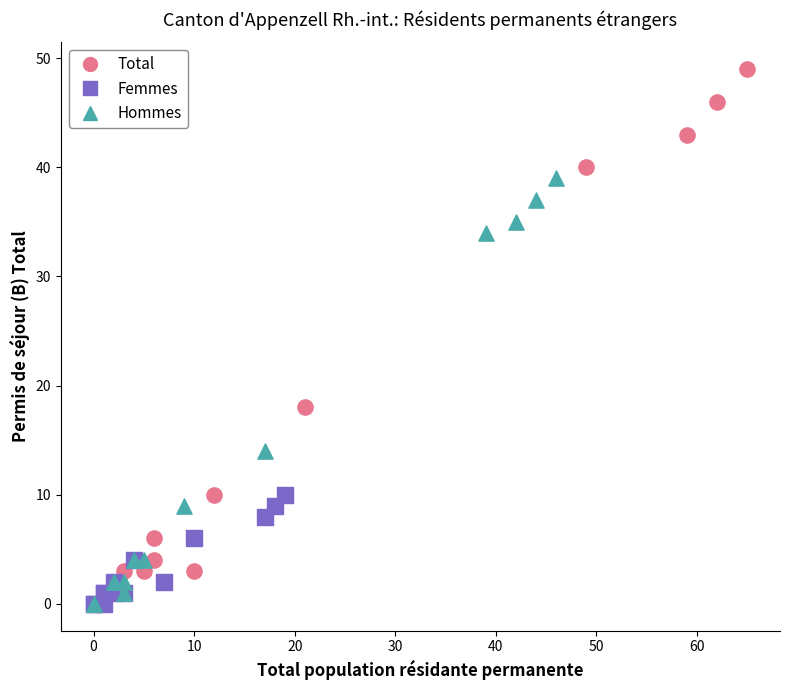

Which series has the widest spread of Y values?

Total